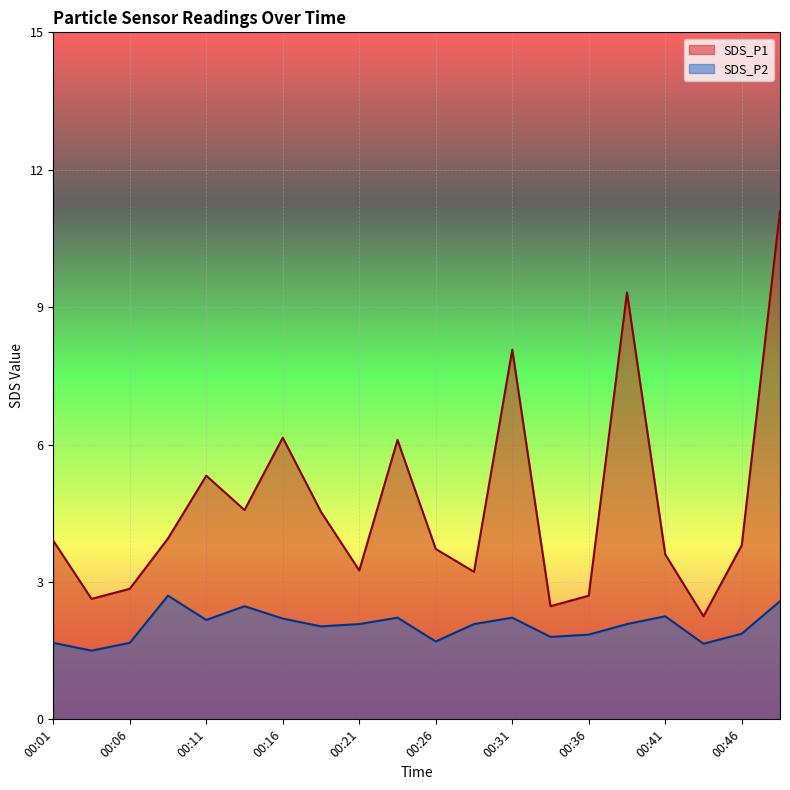

True or false: SDS_P2 and SDS_P1 cross at least once.

False